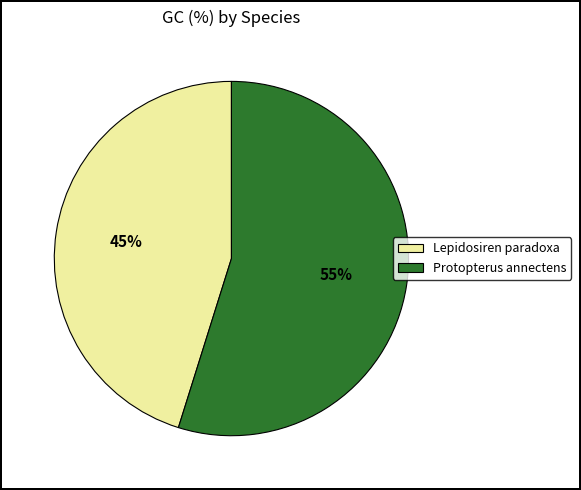

Is the sum of Protopterus annectens and Lepidosiren paradoxa greater than half?

Yes